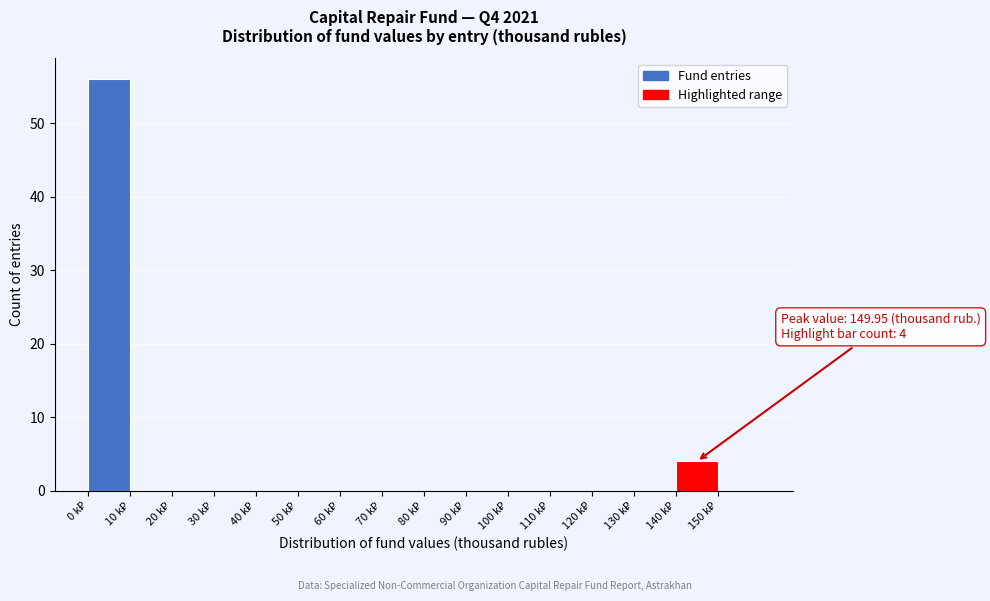

Over which range of the x-axis is the bar tallest?

0 to 10